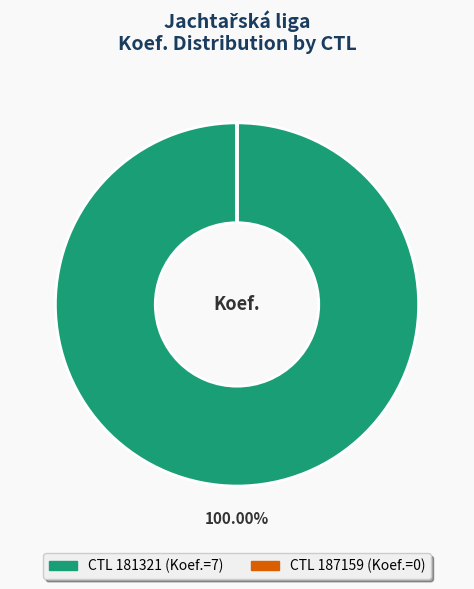

Does any single category account for the majority?

Yes